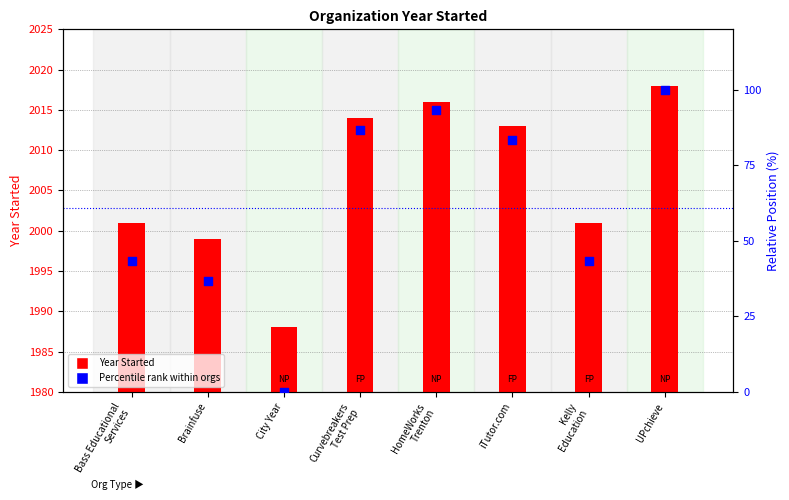

Which series has the widest spread of Y values?

Percentile rank within orgs